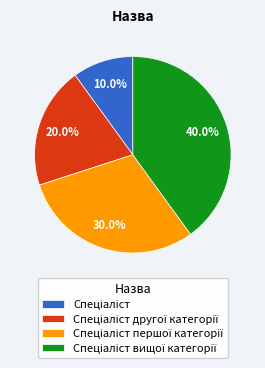

Is there any slice that represents more than half of the pie?

No